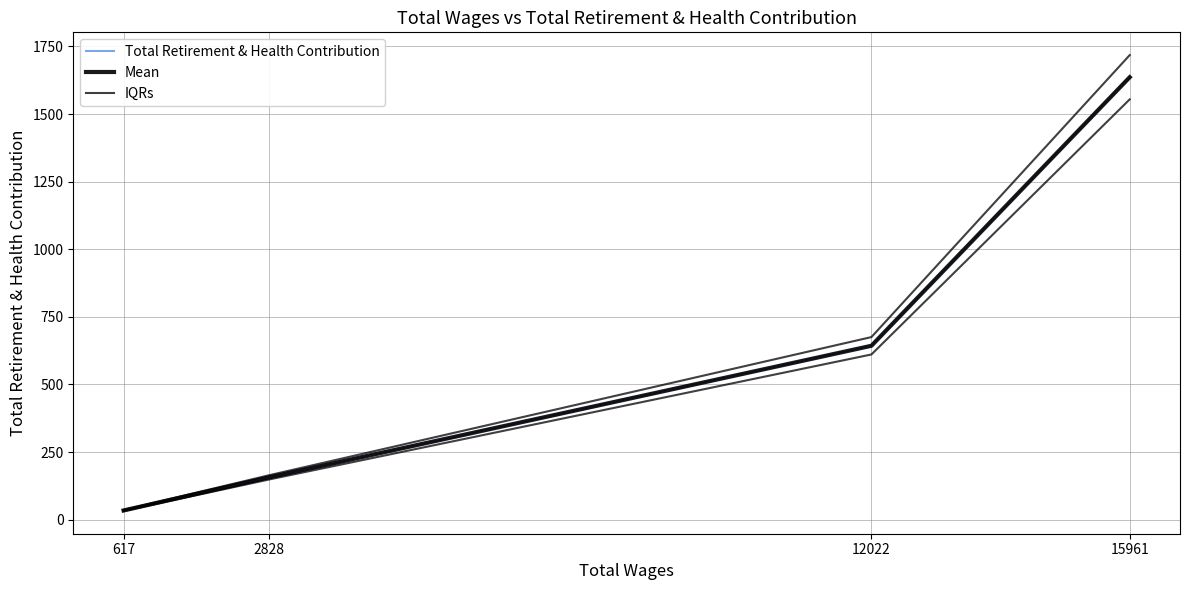

What is the sum of all Mean values?

2469.0